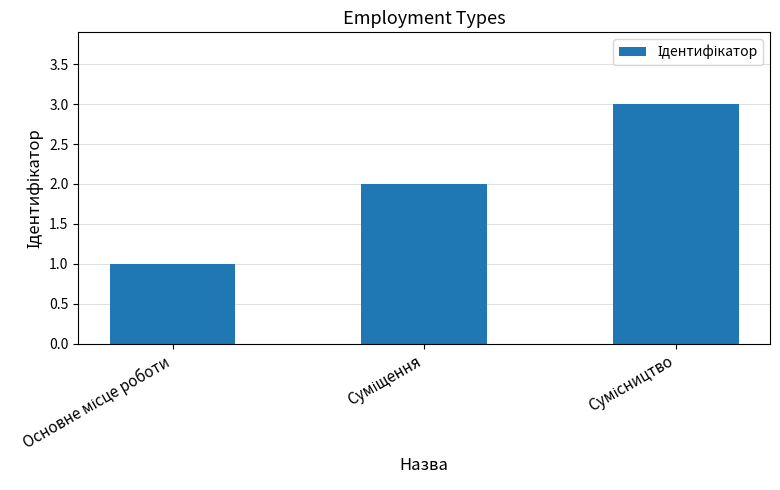

What is the maximum value shown in the chart?

3